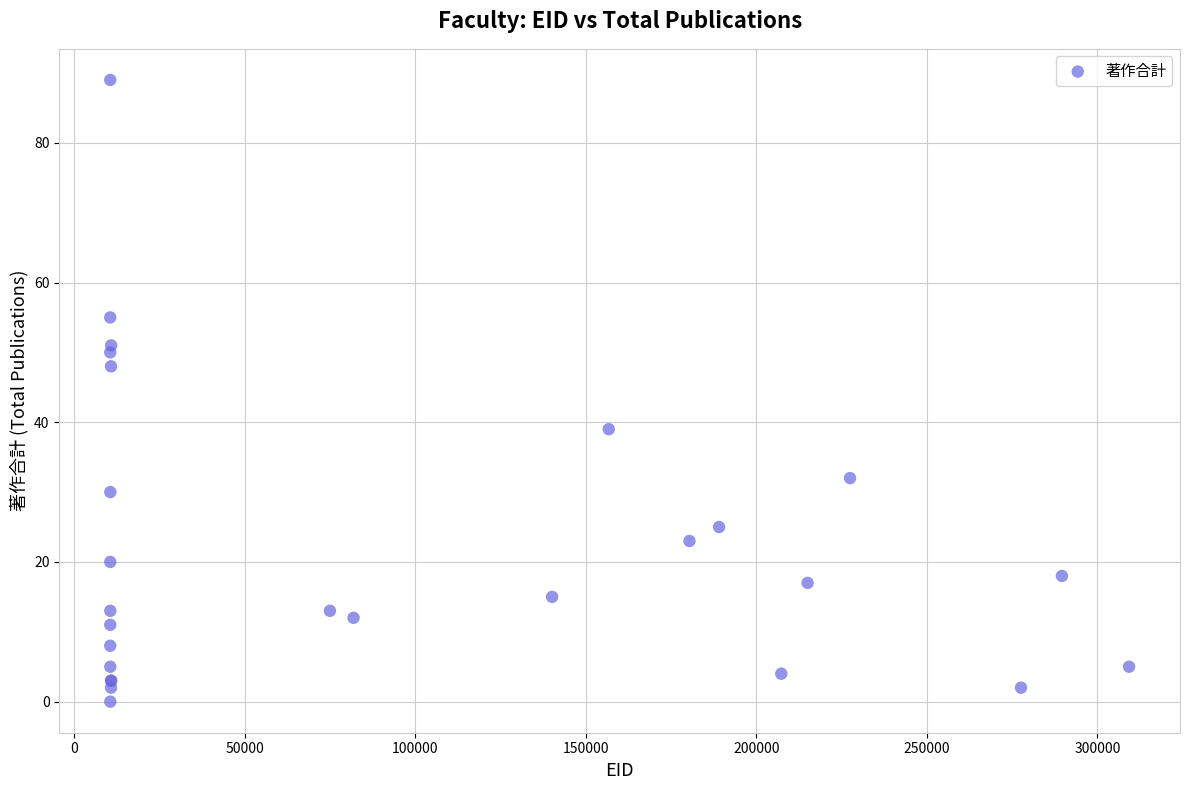

What Y value in the scatter plot is closest to 44?

48